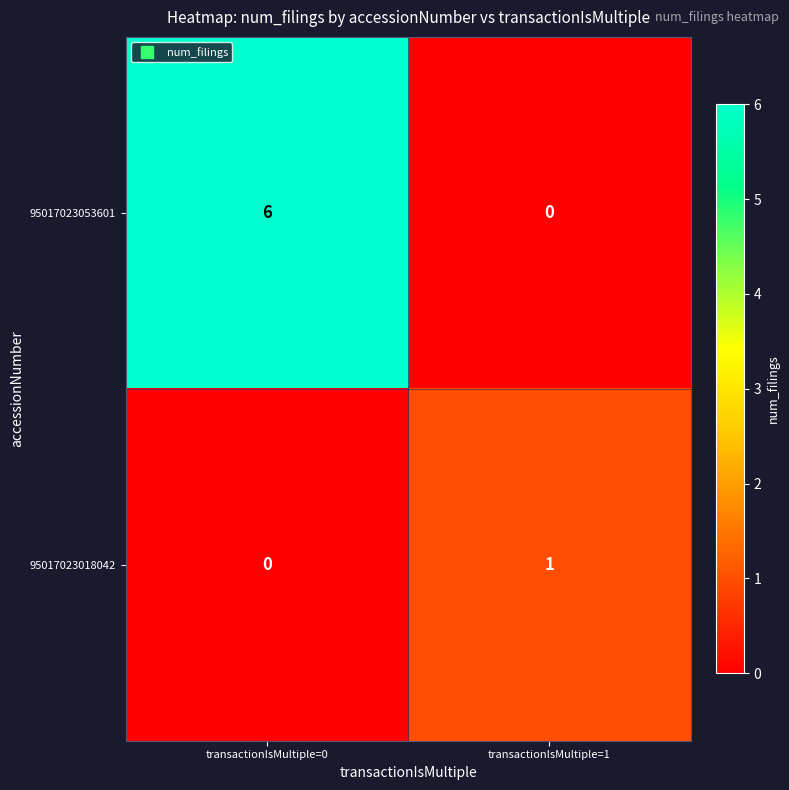

At how many categories does at least one series exceed 3?

1